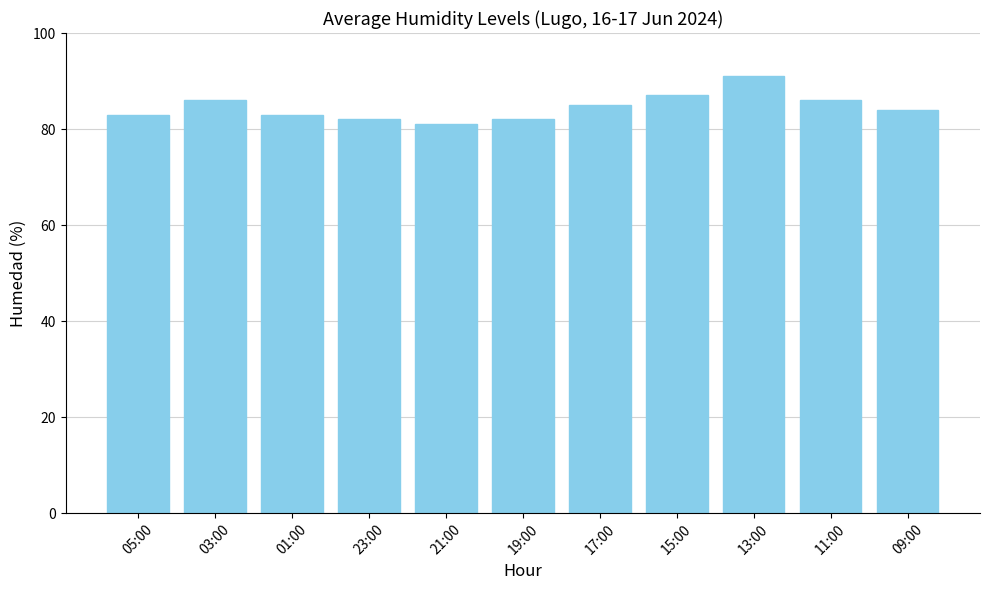

Reading left to right, what are all the values shown in this chart?

05:00=83	03:00=86	01:00=83	23:00=82	21:00=81	19:00=82	17:00=85	15:00=87	13:00=91	11:00=86	09:00=84